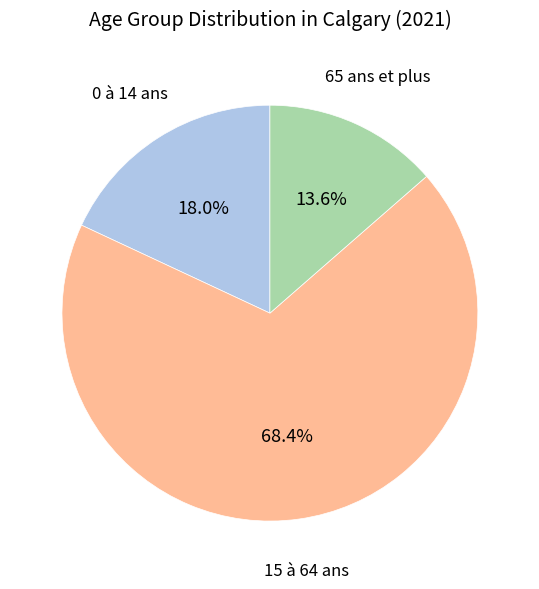

Does any single category account for the majority?

Yes